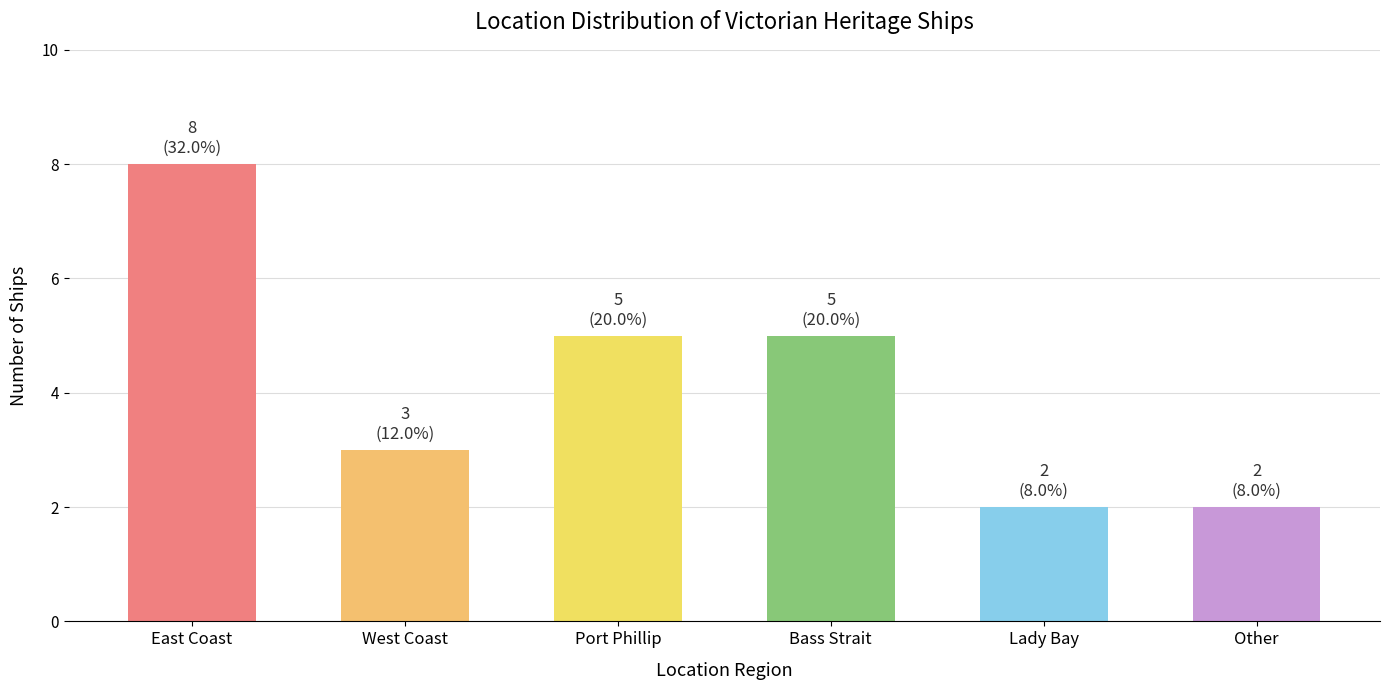

Reading left to right, what are all the values shown in this chart?

8	3	5	5	2	2